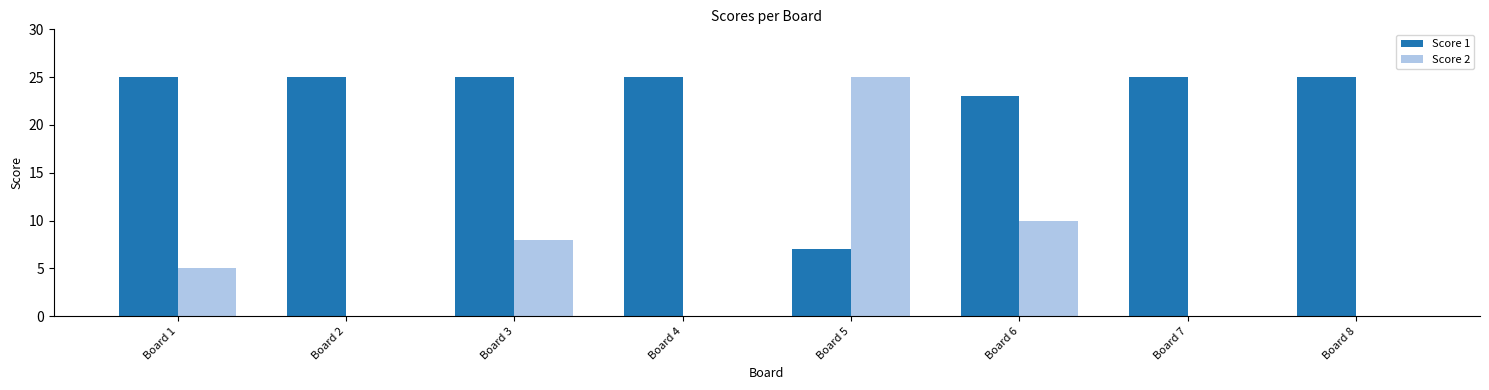

Which series has the largest range (max minus min)?

Score 2